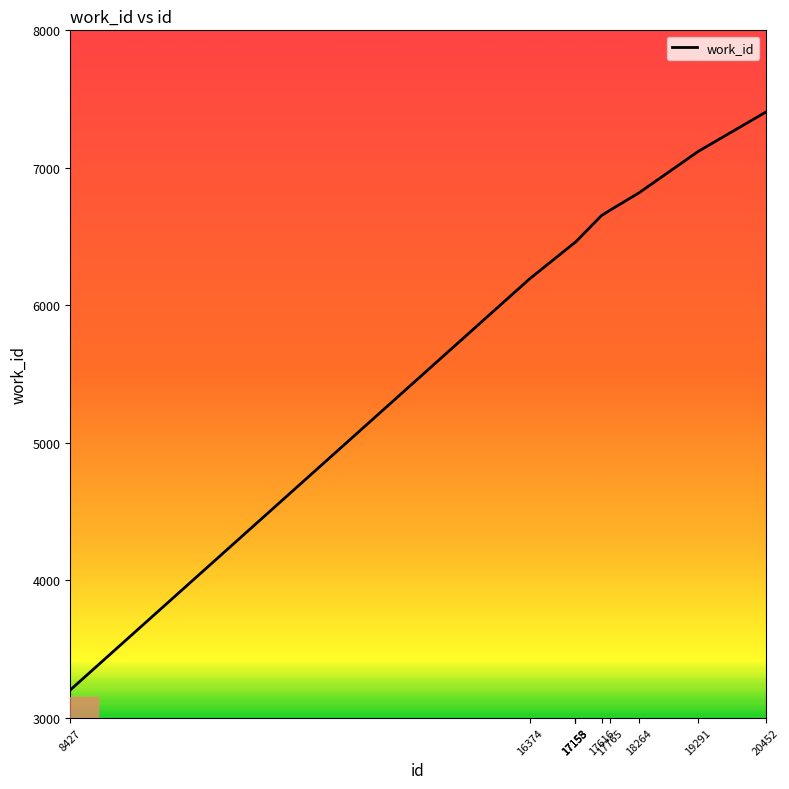

The value at 20452 is 7404. True or false?

True